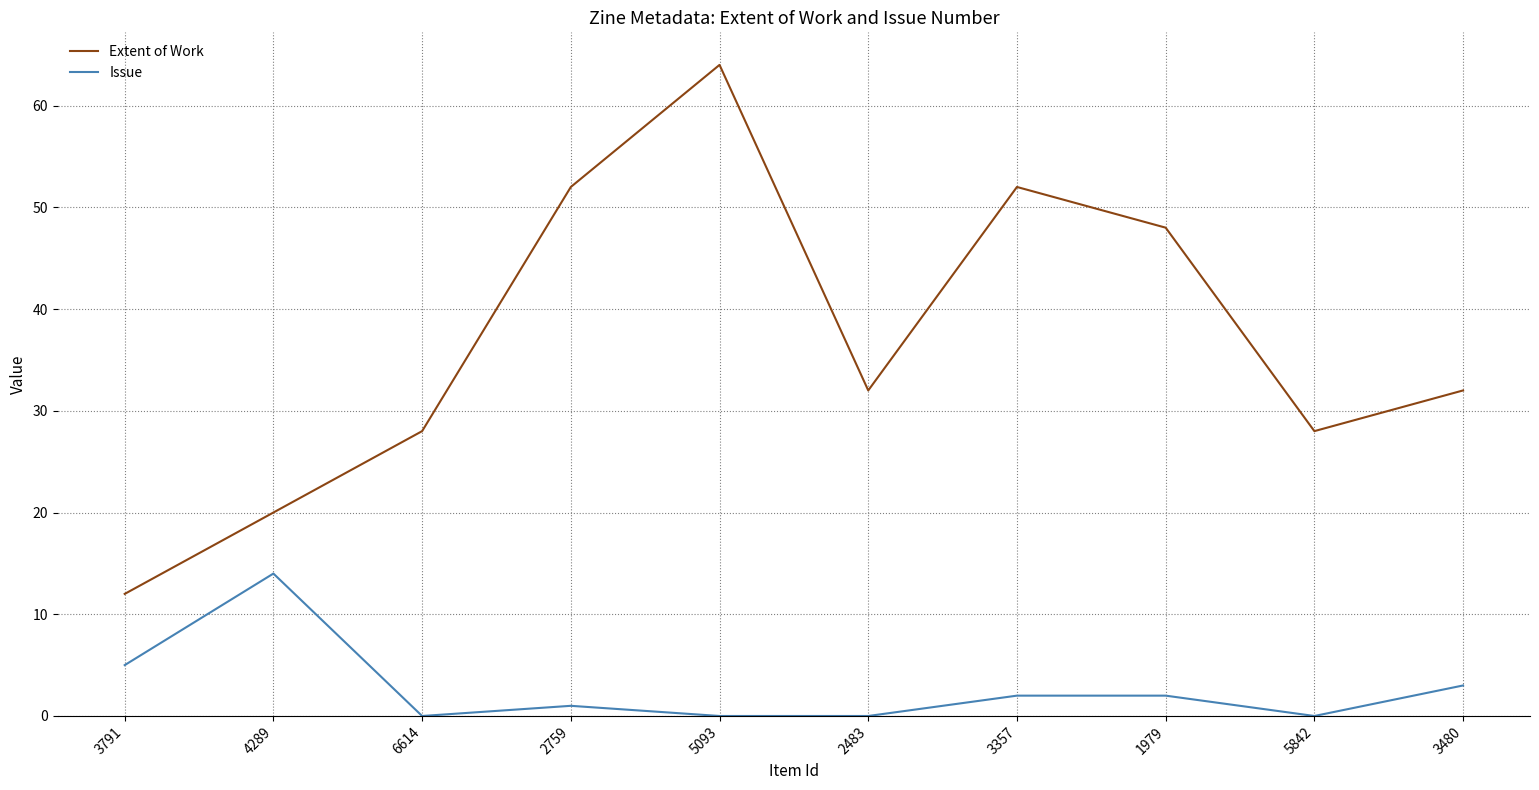

Which series has the largest total across all categories?

Extent of Work